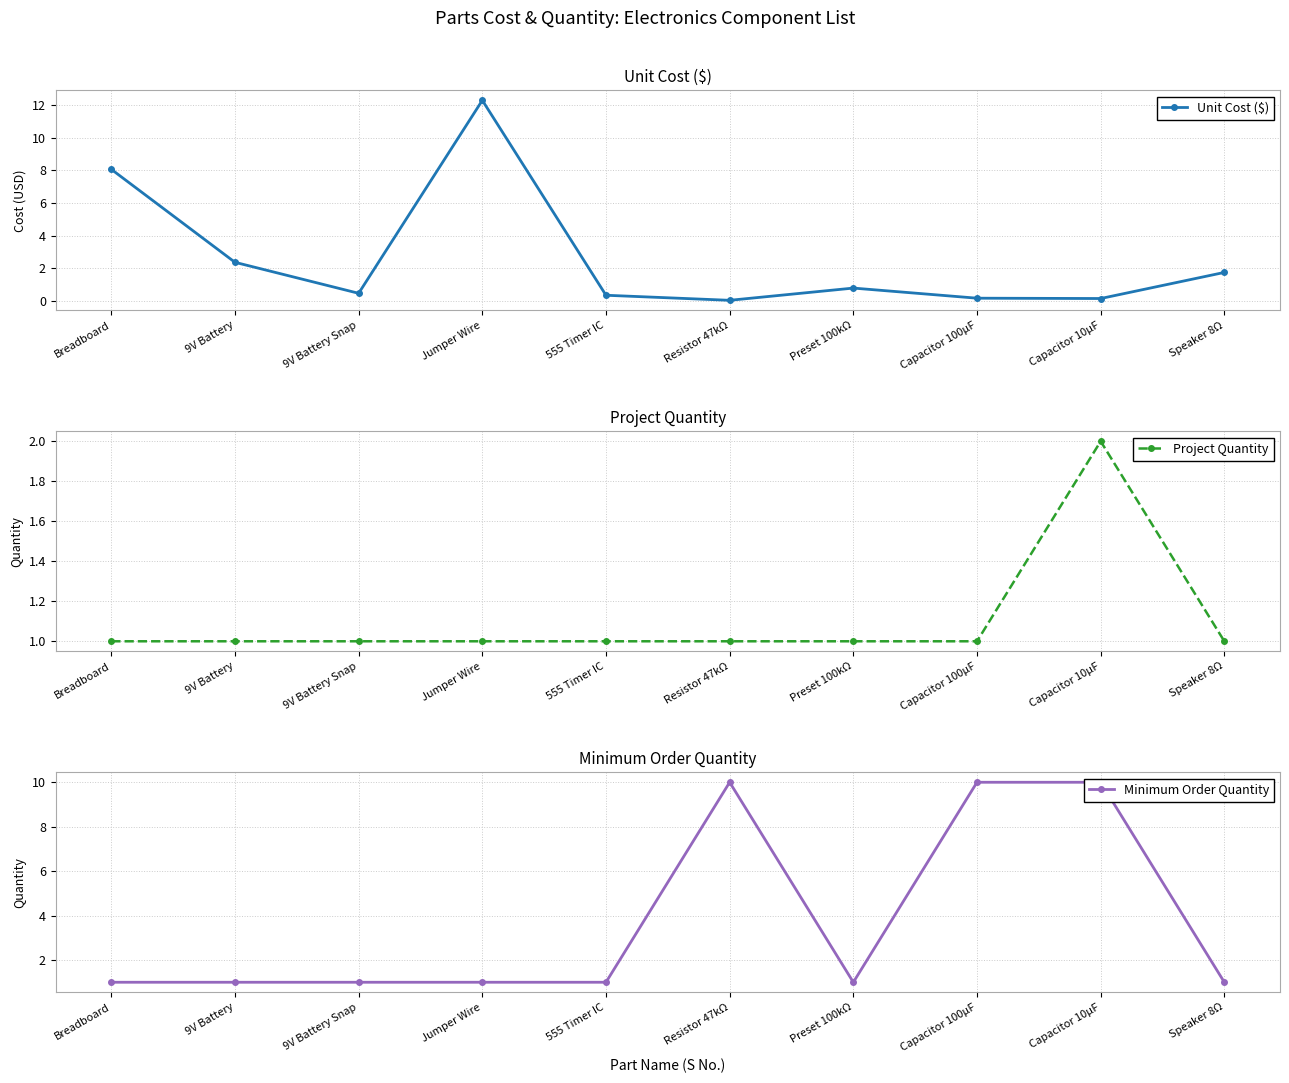

Reading left to right, list all the values displayed in this chart.

Unit Cost ($): Breadboard=8.1	9V Battery=2.4	9V Battery Snap=0.5	Jumper Wire=12.3	555 Timer IC=0.3	Resistor 47kΩ=0.0	Preset 100kΩ=0.8	Capacitor 100µF=0.2	Capacitor 10µF=0.1	Speaker 8Ω=1.8
Project Quantity: Breadboard=1.0	9V Battery=1.0	9V Battery Snap=1.0	Jumper Wire=1.0	555 Timer IC=1.0	Resistor 47kΩ=1.0	Preset 100kΩ=1.0	Capacitor 100µF=1.0	Capacitor 10µF=2.0	Speaker 8Ω=1.0
Minimum Order Quantity: Breadboard=1.0	9V Battery=1.0	9V Battery Snap=1.0	Jumper Wire=1.0	555 Timer IC=1.0	Resistor 47kΩ=10.0	Preset 100kΩ=1.0	Capacitor 100µF=10.0	Capacitor 10µF=10.0	Speaker 8Ω=1.0